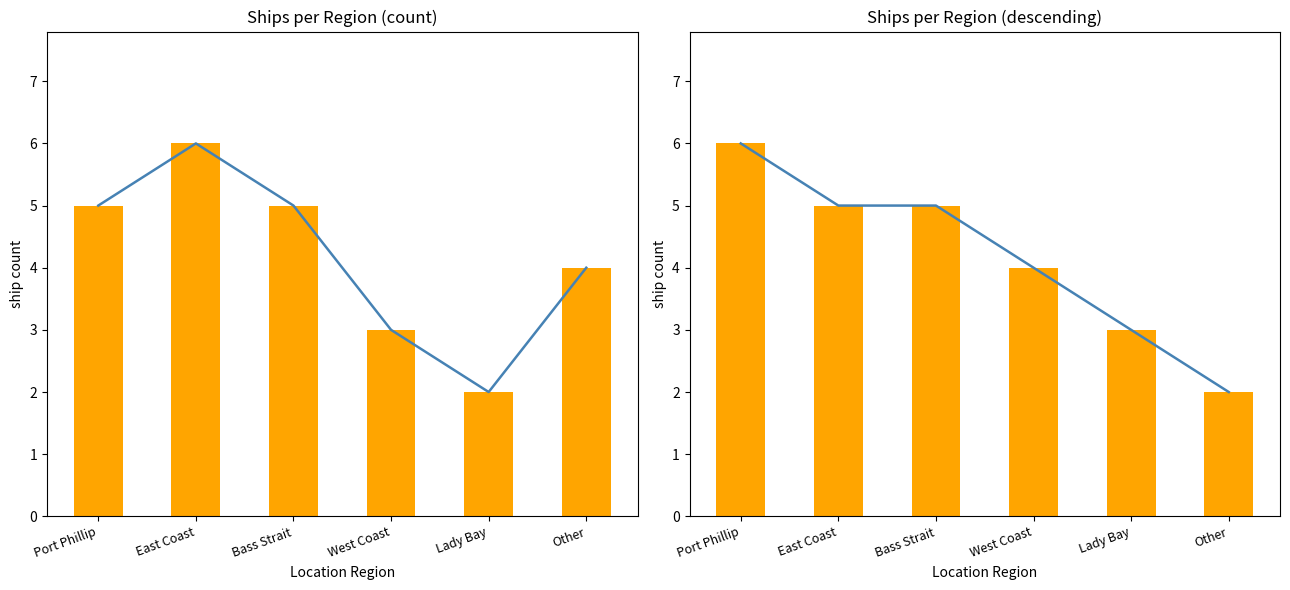

Is it true that ship count (desc) equals 5 at Bass Strait?

True